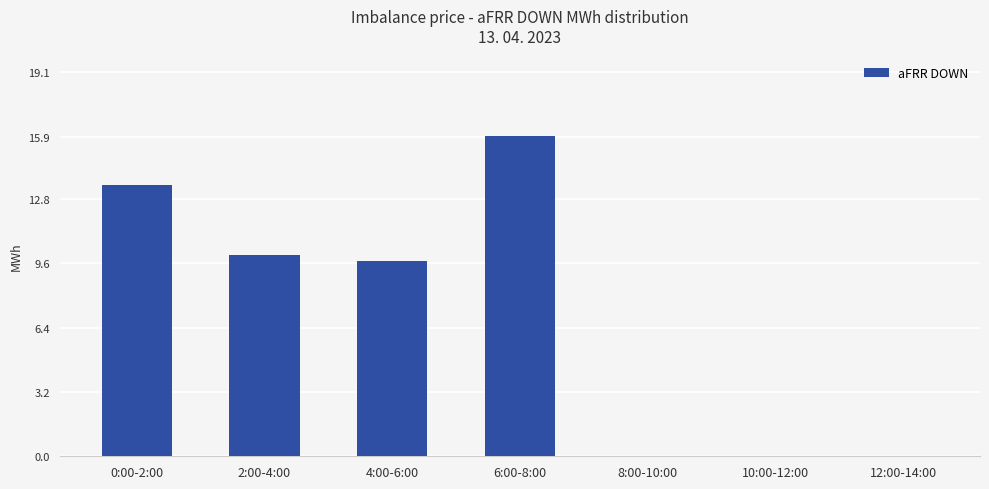

Reading left to right, list all the values displayed in this chart.

13.5	10.0	9.7	15.9	0.0	0.0	0.0